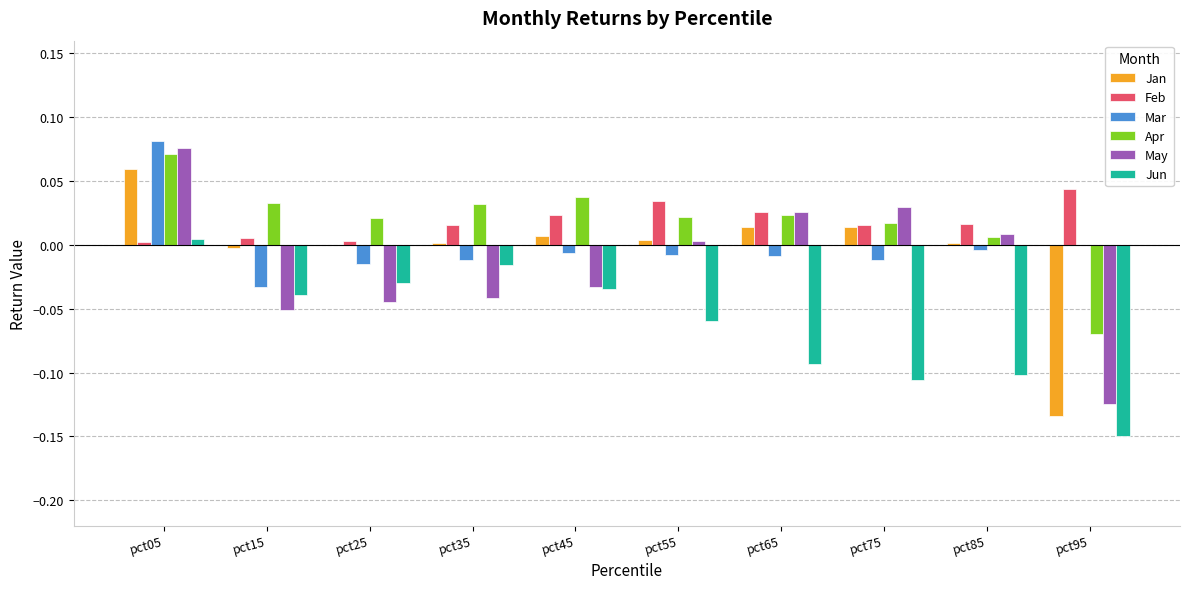

At which category does the chart reach its peak across all series?

pct05